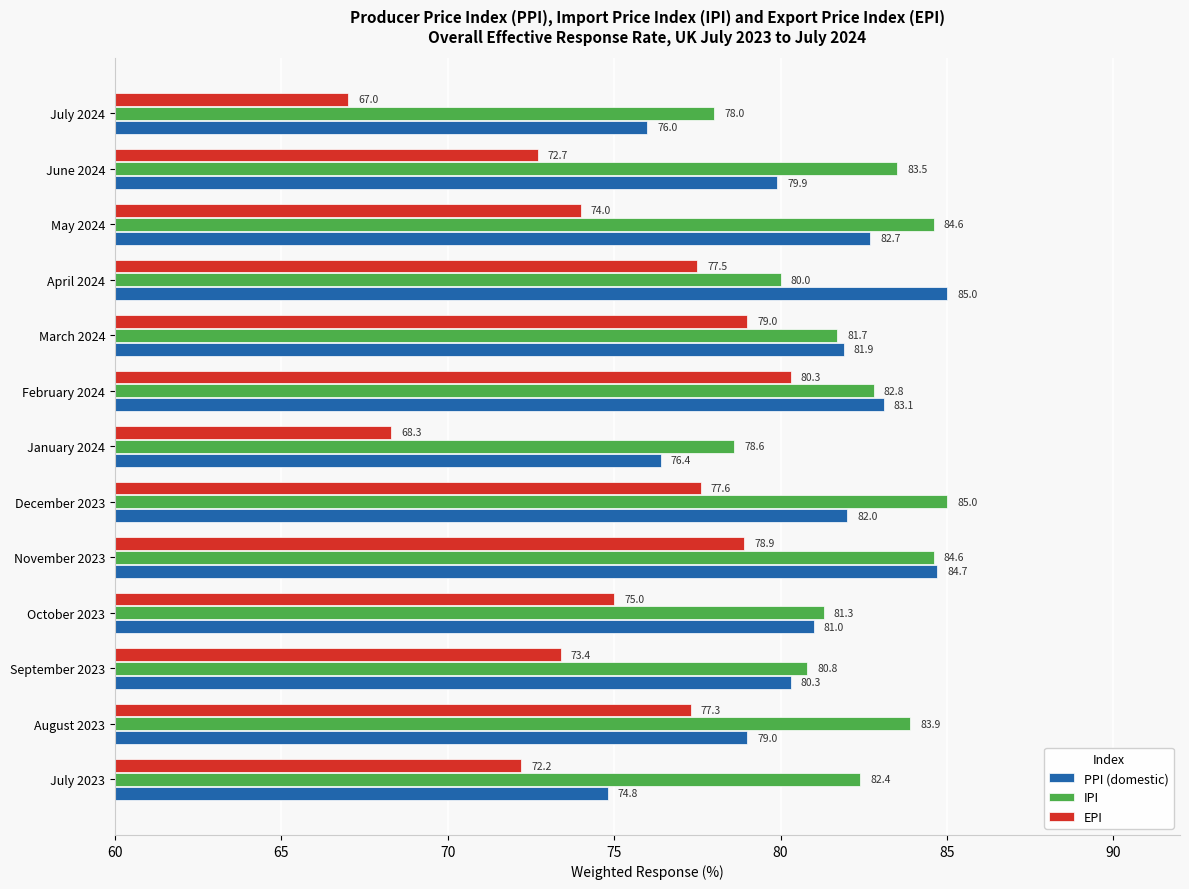

What is the spread (max minus min) of values at August 2023?

6.6